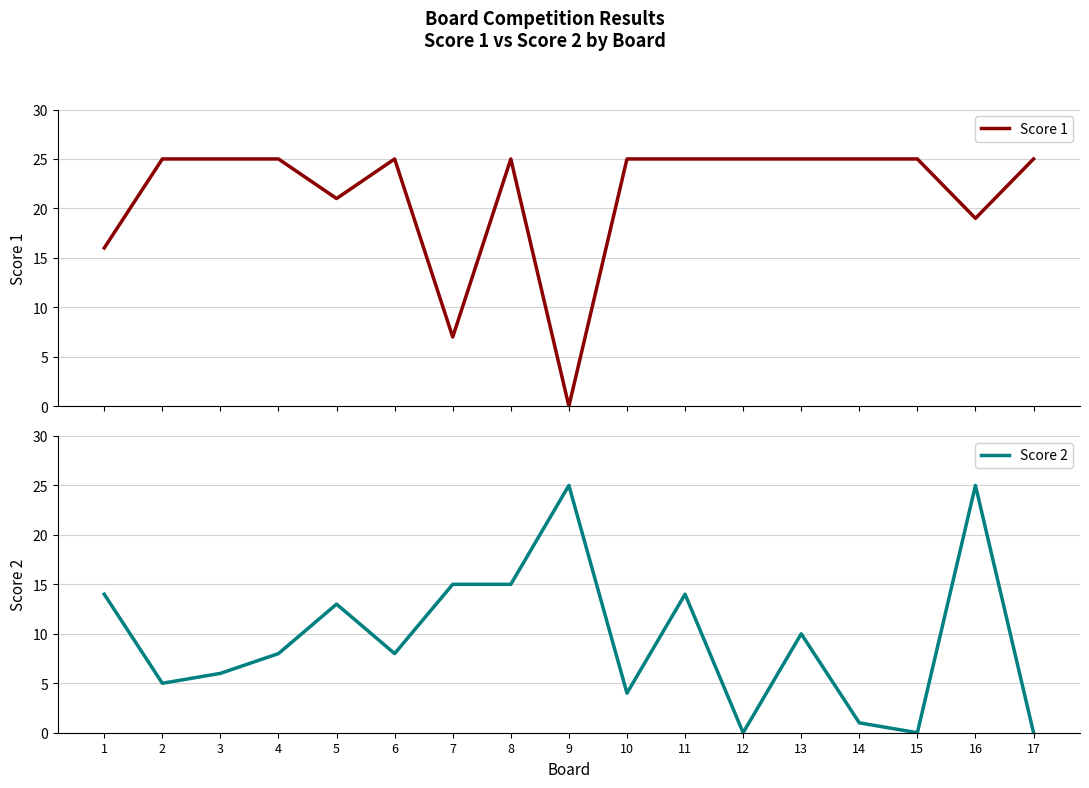

At how many categories does at least one series exceed 17?

15